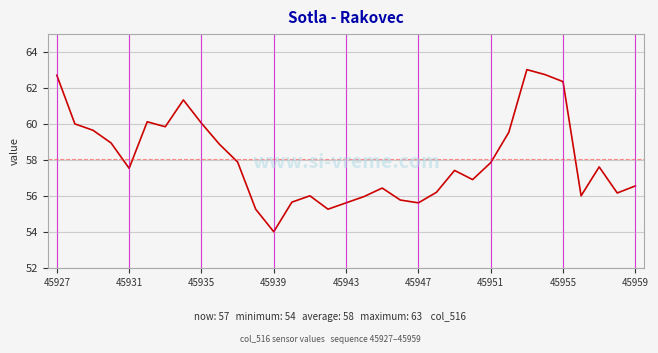

What is the smallest value displayed?

54.0